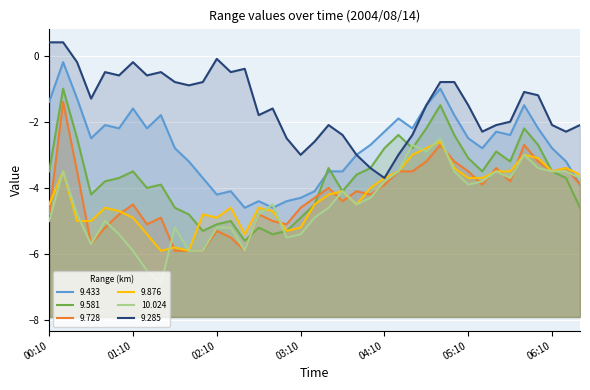

At which category does 9.433 reach its first local valley?

00:40